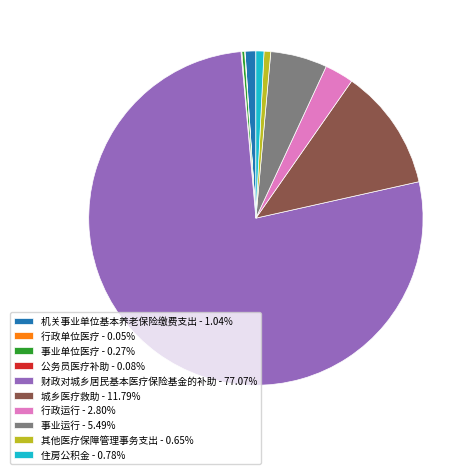

Does any single category account for the majority?

Yes